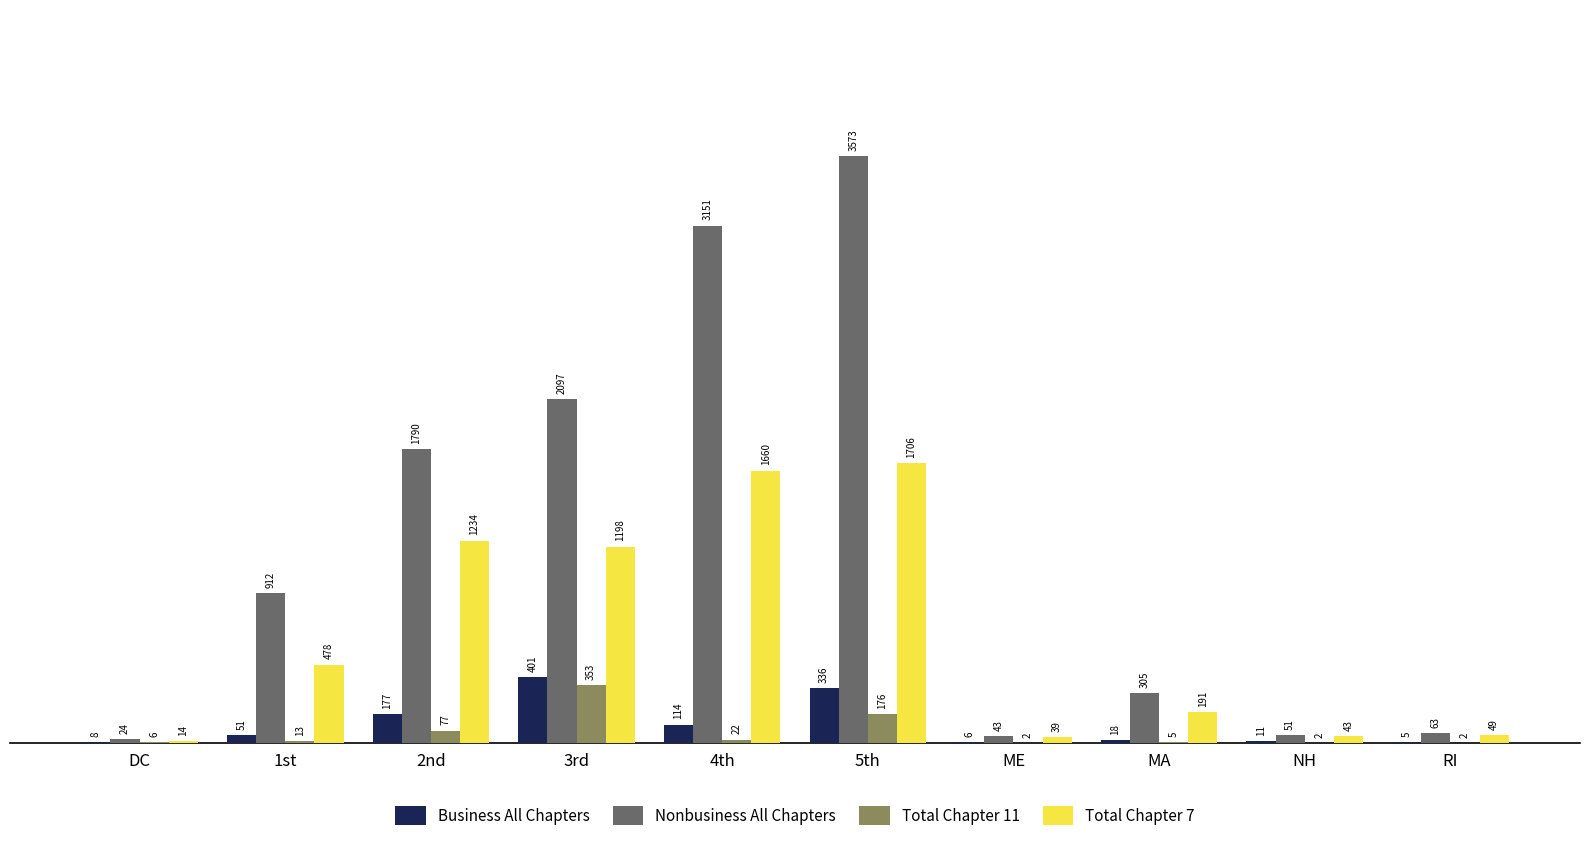

How many distinct data groups are displayed?

4